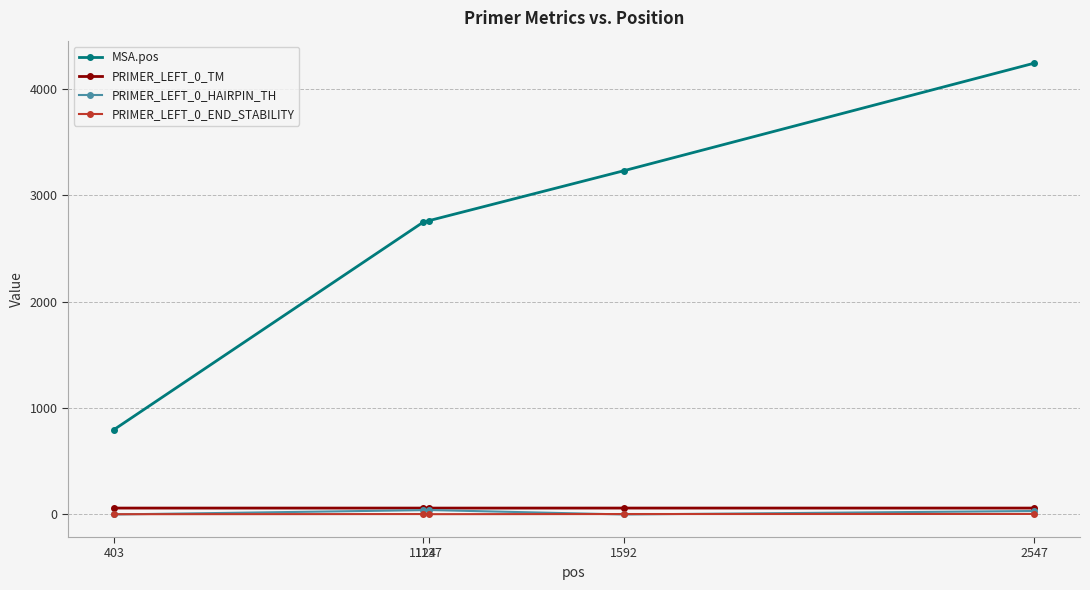

True or false: MSA.pos and PRIMER_LEFT_0_HAIRPIN_TH cross at least once.

False